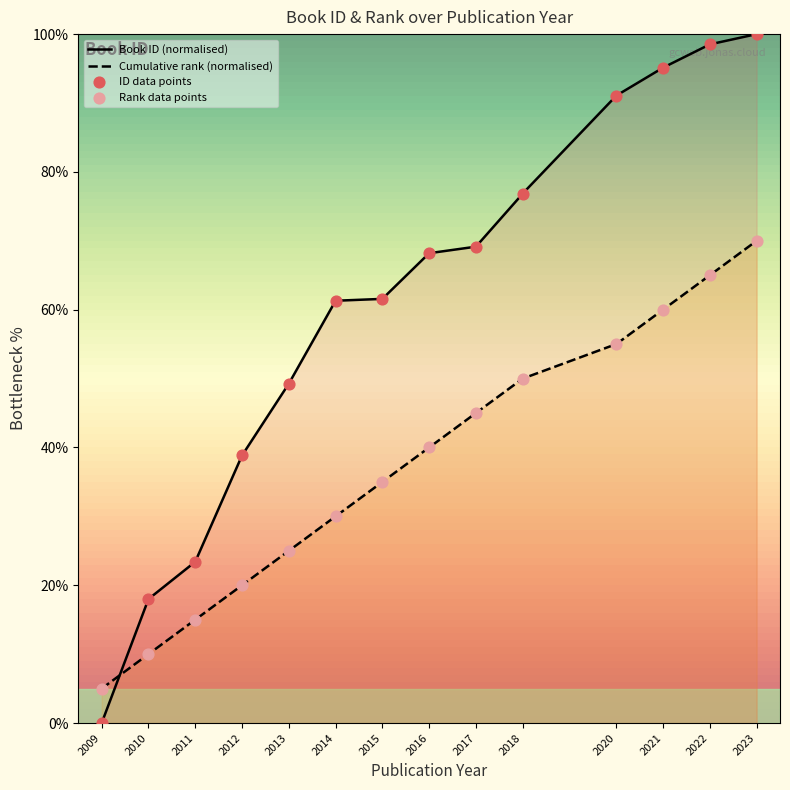

Which series has the largest total across all categories?

id